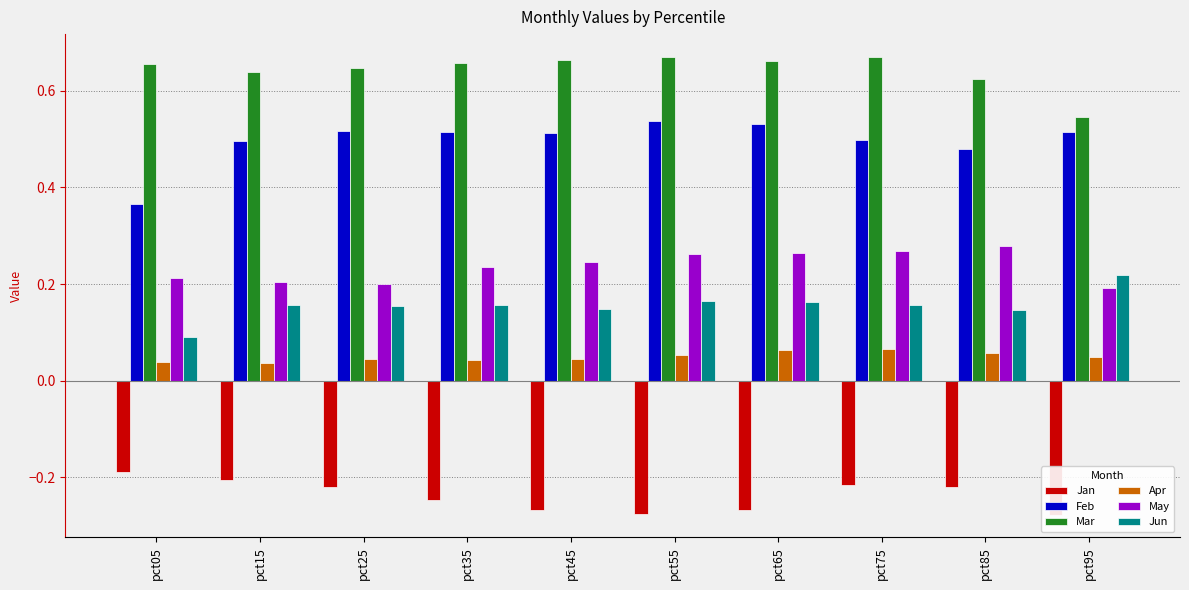

What is the highest value of the May series?

0.3